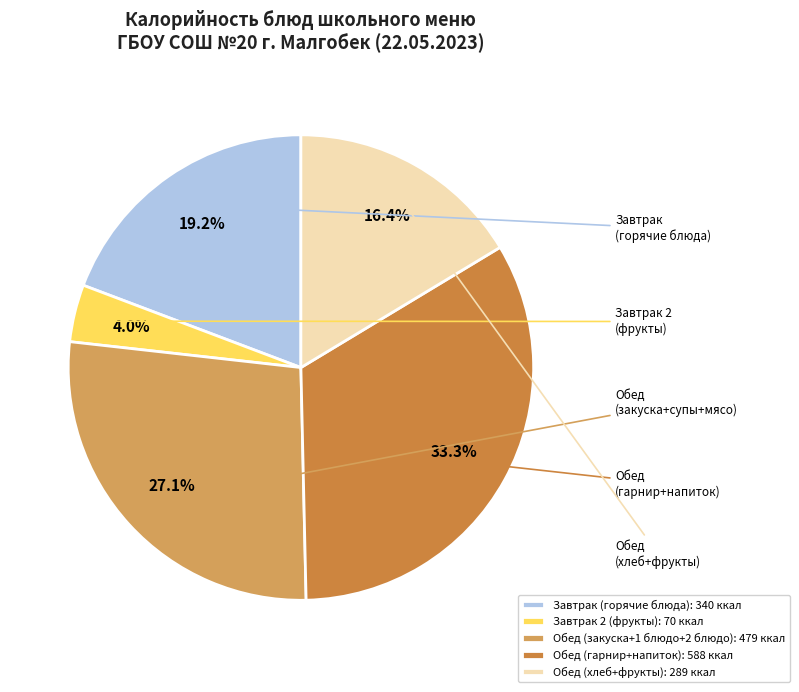

Count the number of slices in the pie.

5